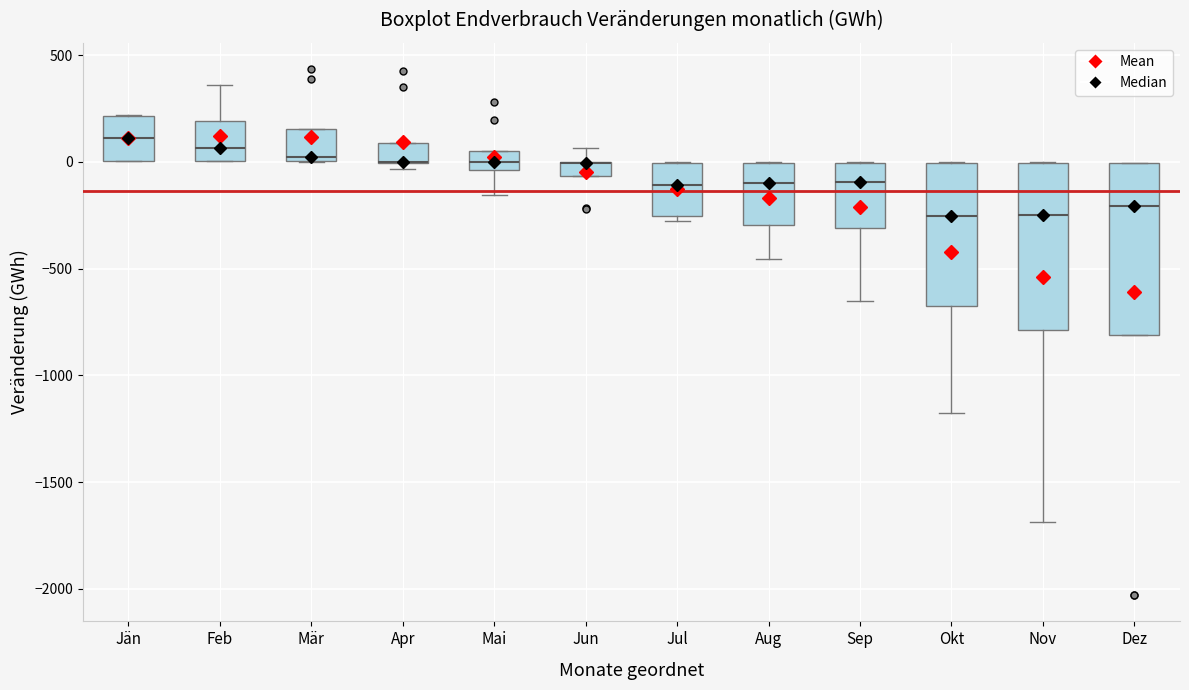

Where does the median line of the box for Mai sit on the y-axis? The values are not printed on the chart, so give them approximately, as read against the axis.

0